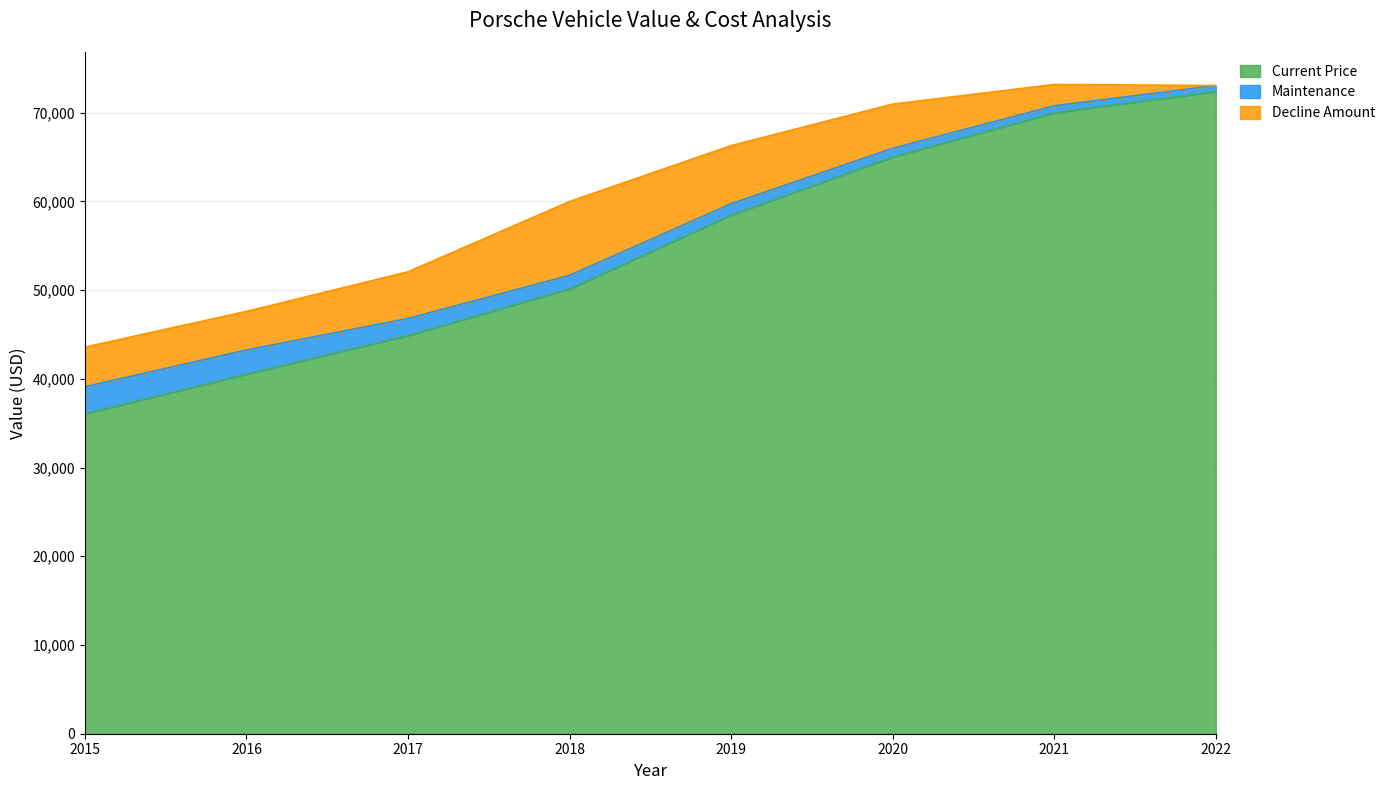

What is the spread (max minus min) of values at 2018?

9854